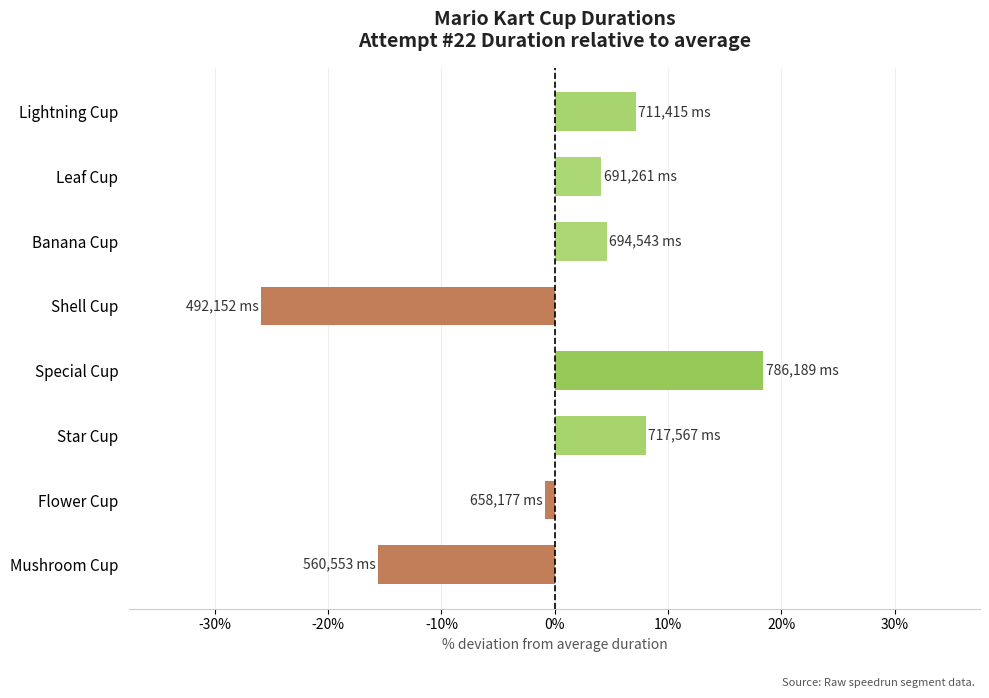

The chart shows a value of 29.7 at Special Cup. True or false?

False